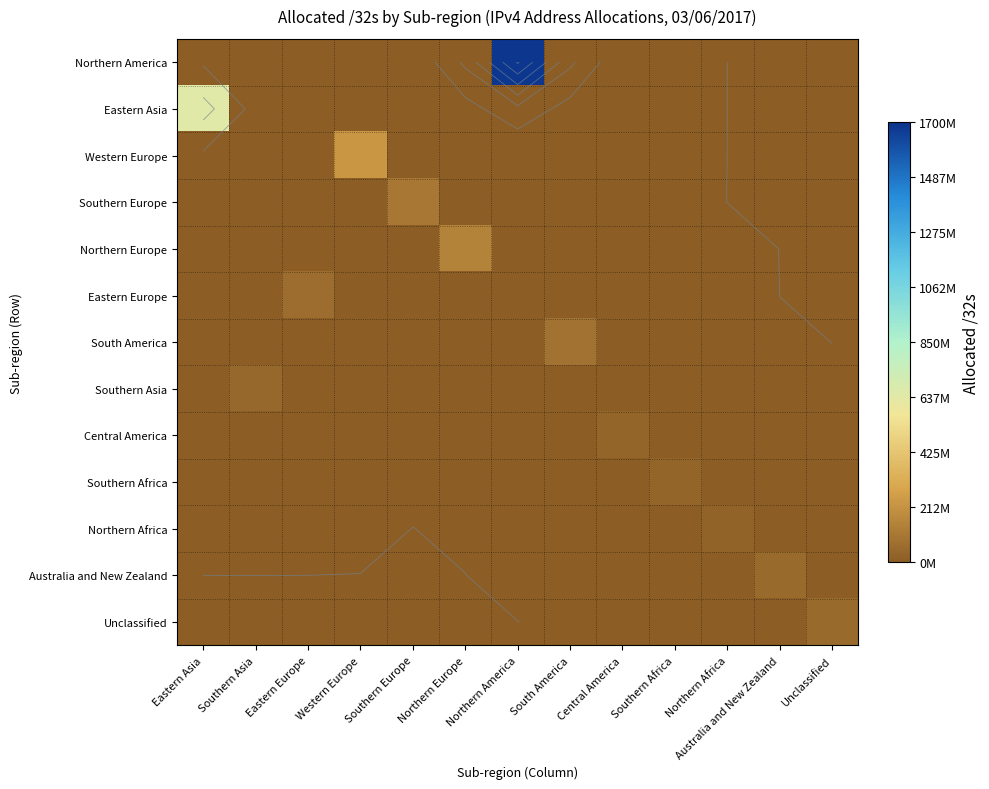

At which category does the chart reach its peak across all series?

Northern America